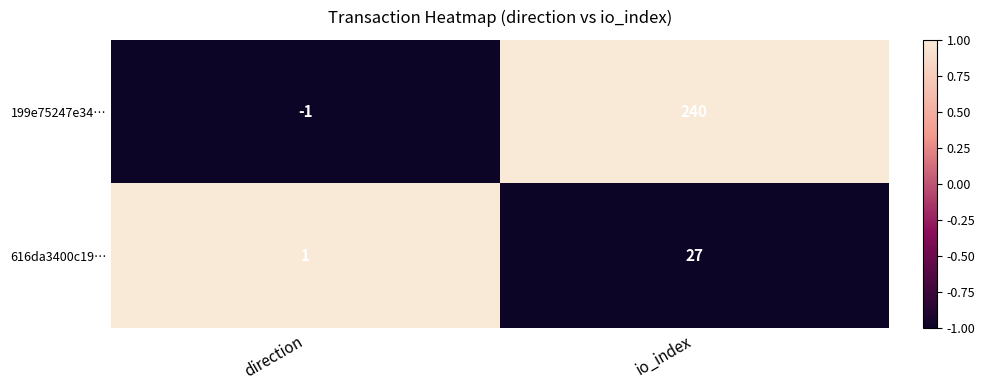

Which category has the highest value across all series?

io_index